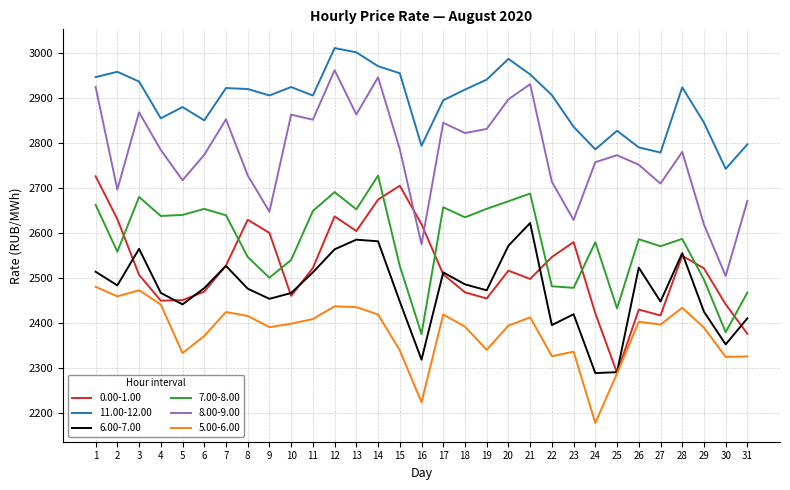

Rank the series at 22 from highest to lowest value.

11.00-12.00, 8.00-9.00, 0.00-1.00, 7.00-8.00, 6.00-7.00, 5.00-6.00